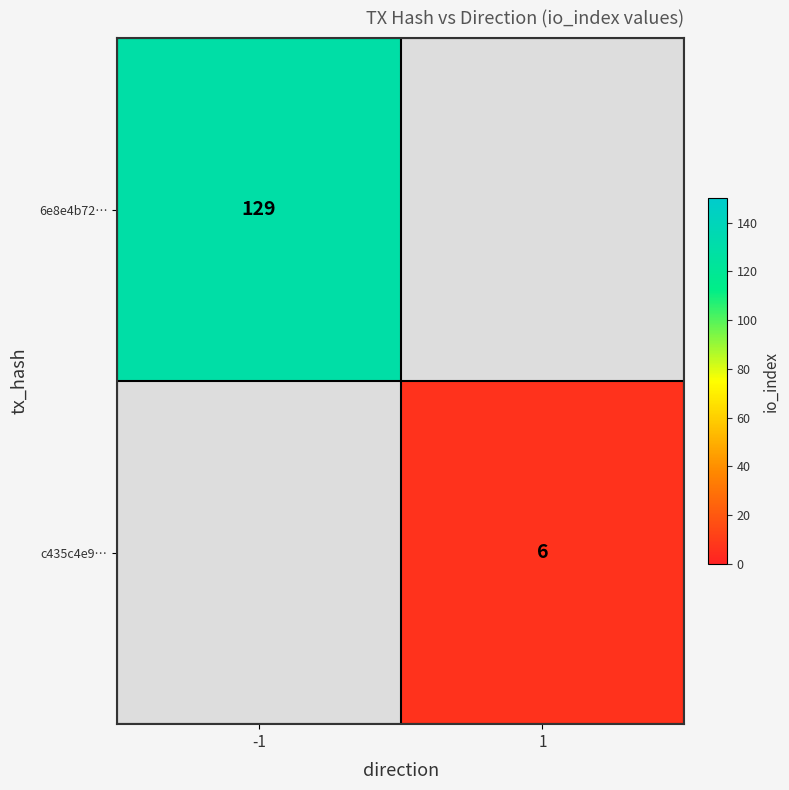

True or false: c435c4e9… has a value of 6 at 1.

True